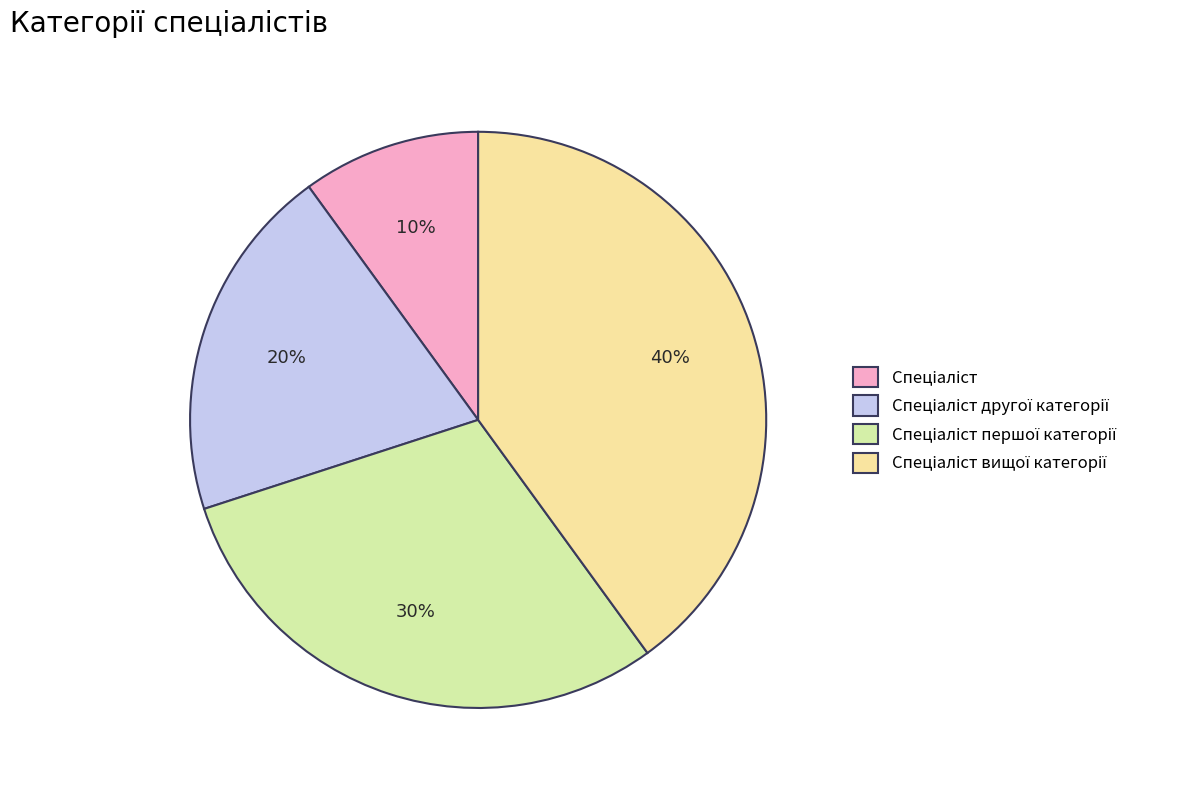

To the nearest percent, what percentage of the pie is Спеціаліст першої категорії?

30%